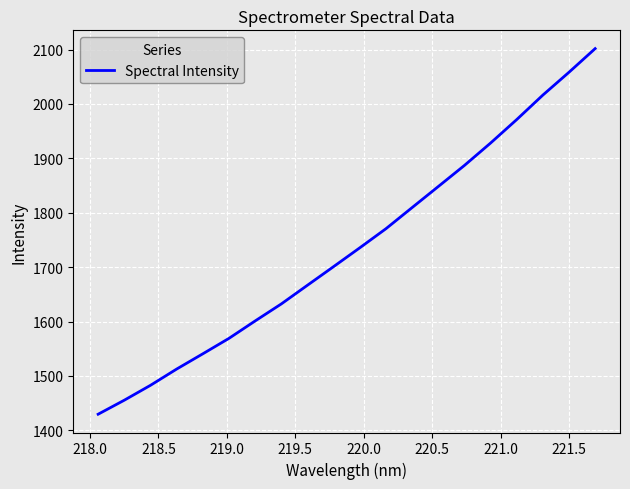

What is the maximum value shown in the chart?

2101.8